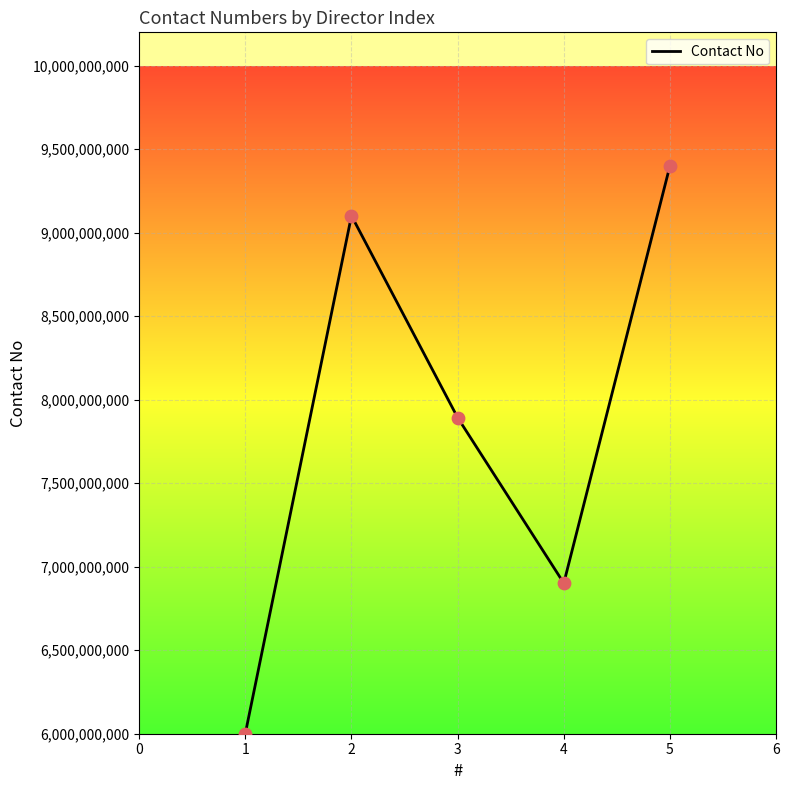

Between 2 and 1, which is larger?

2